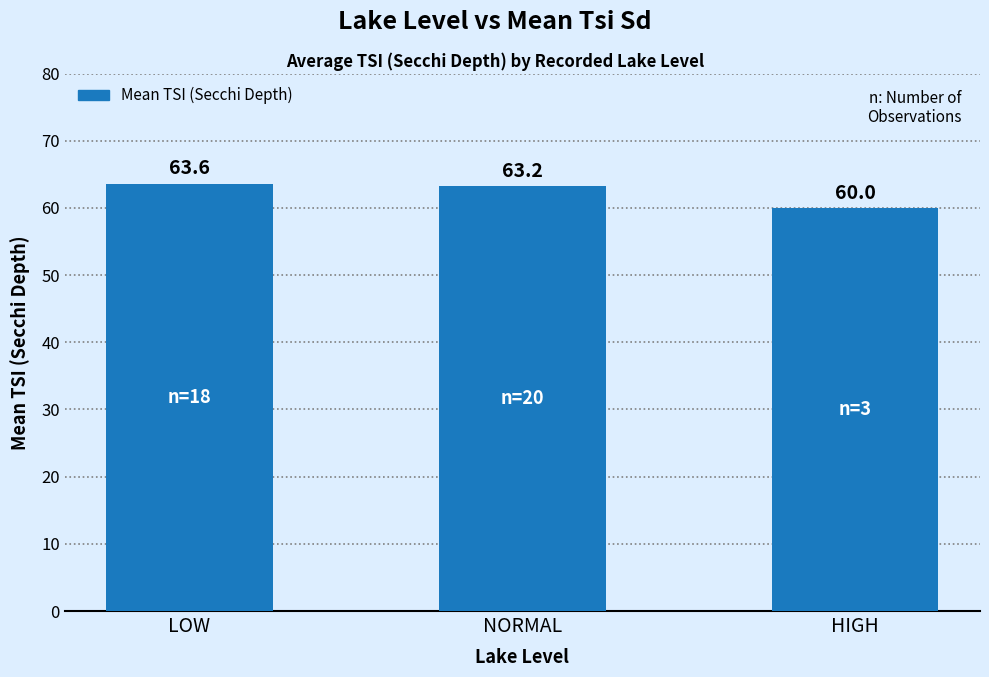

How many series are shown in this chart?

1